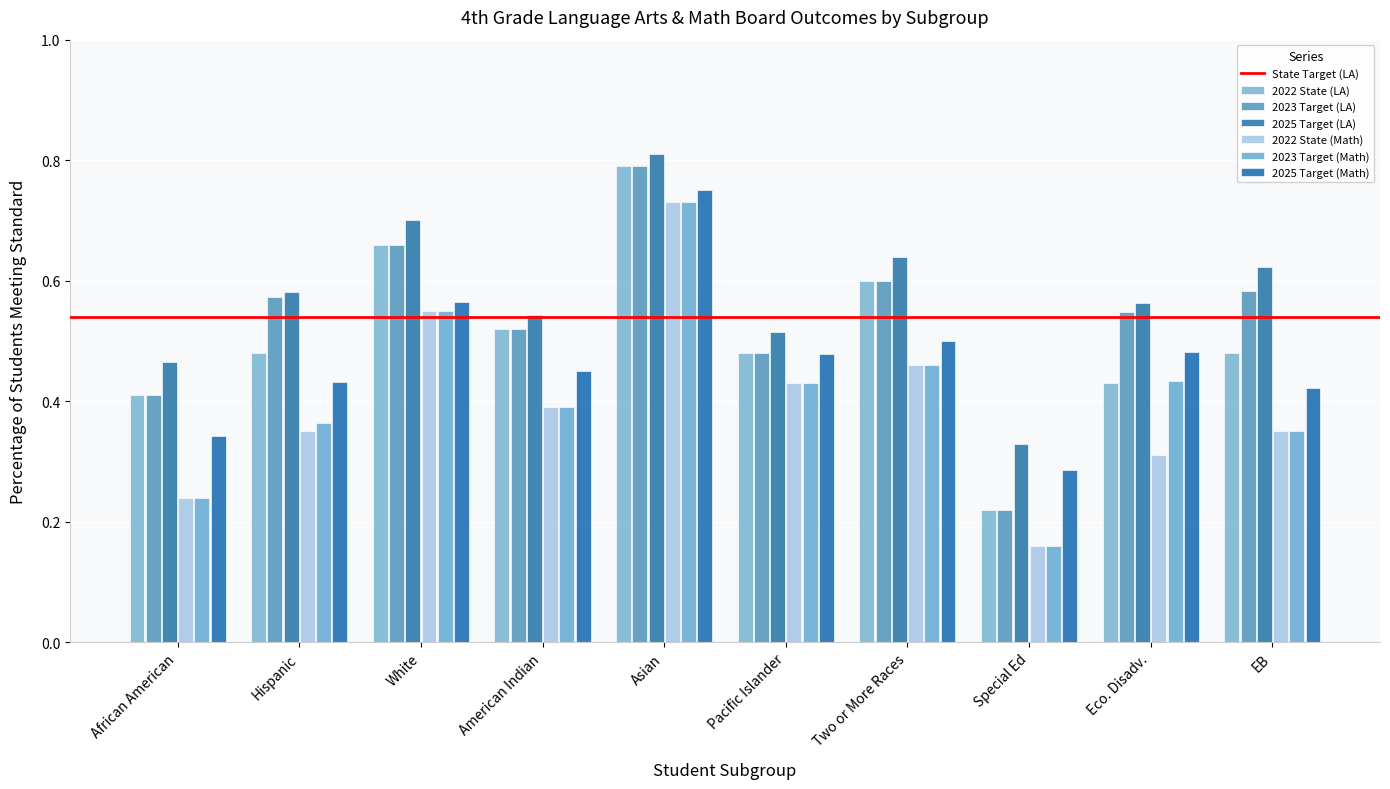

At which category does the chart reach its peak across all series?

Asian